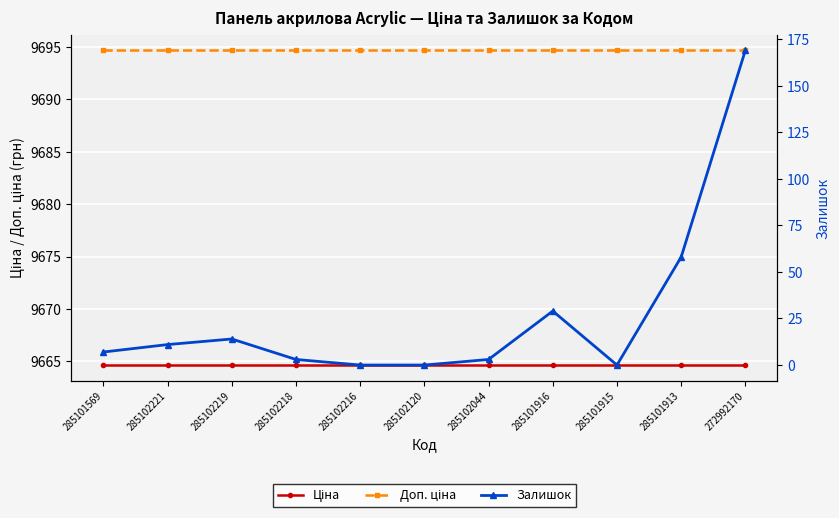

At how many categories does at least one series exceed 8040?

11